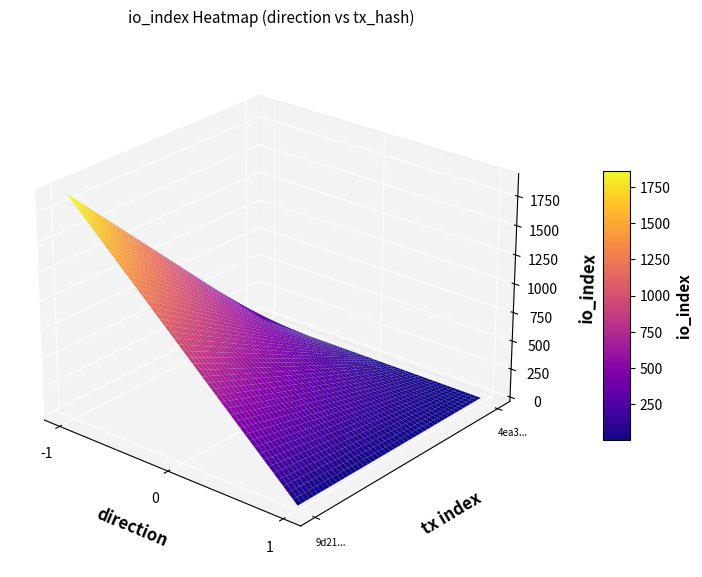

List the series in order of their overall mean, highest first.

9d2163c34beb74741ea737baec13091c77c638e, 4ea38951764600b60e67006222d9d7cd0723adc